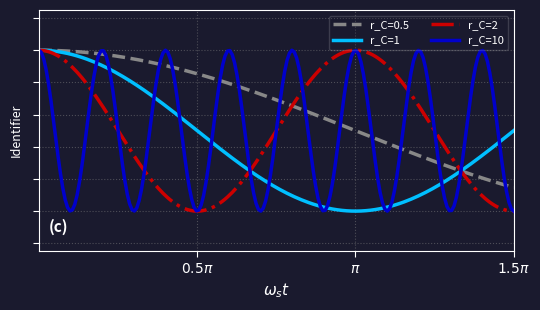

Does the chart display data point markers on the line(s)?

No